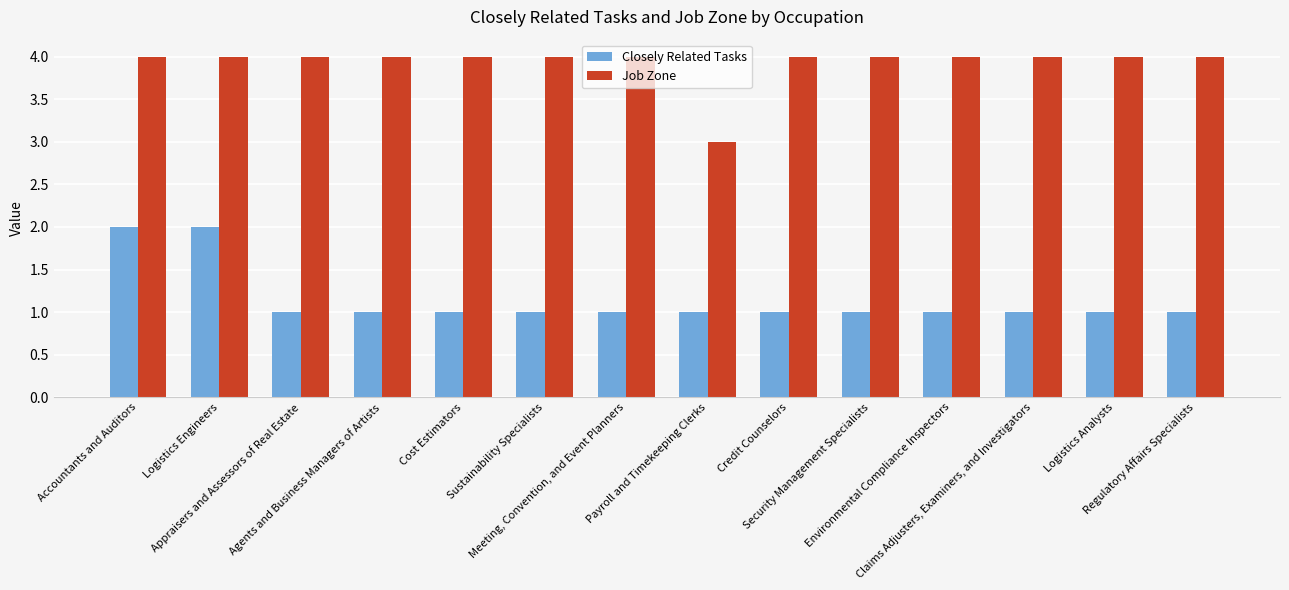

Reading left to right, list all the values displayed in this chart.

Closely Related Tasks: Accountants and Auditors=2	Logistics Engineers=2	Appraisers and Assessors of Real Estate=1	Agents and Business Managers of Artists=1	Cost Estimators=1	Sustainability Specialists=1	Meeting, Convention, and Event Planners=1	Payroll and Timekeeping Clerks=1	Credit Counselors=1	Security Management Specialists=1	Environmental Compliance Inspectors=1	Claims Adjusters, Examiners, and Investigators=1	Logistics Analysts=1	Regulatory Affairs Specialists=1
Job Zone: Accountants and Auditors=4	Logistics Engineers=4	Appraisers and Assessors of Real Estate=4	Agents and Business Managers of Artists=4	Cost Estimators=4	Sustainability Specialists=4	Meeting, Convention, and Event Planners=4	Payroll and Timekeeping Clerks=3	Credit Counselors=4	Security Management Specialists=4	Environmental Compliance Inspectors=4	Claims Adjusters, Examiners, and Investigators=4	Logistics Analysts=4	Regulatory Affairs Specialists=4